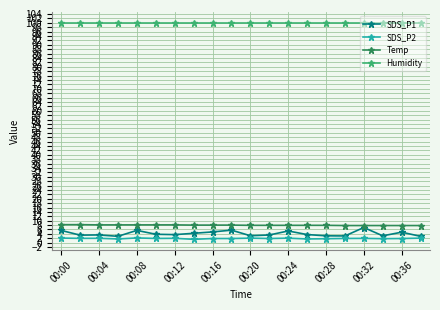

Which series has the largest total across all categories?

Humidity